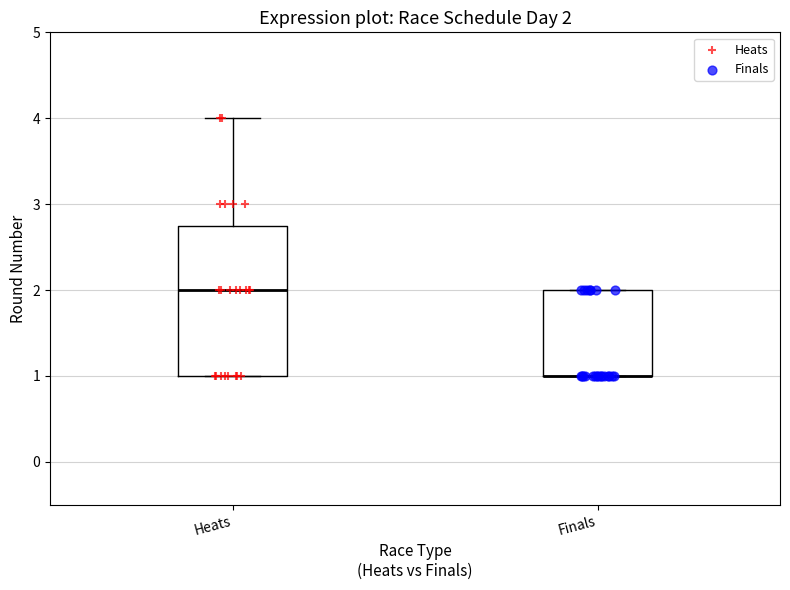

Comparing the boxes themselves (not the whiskers), which one is the tallest?

Heats